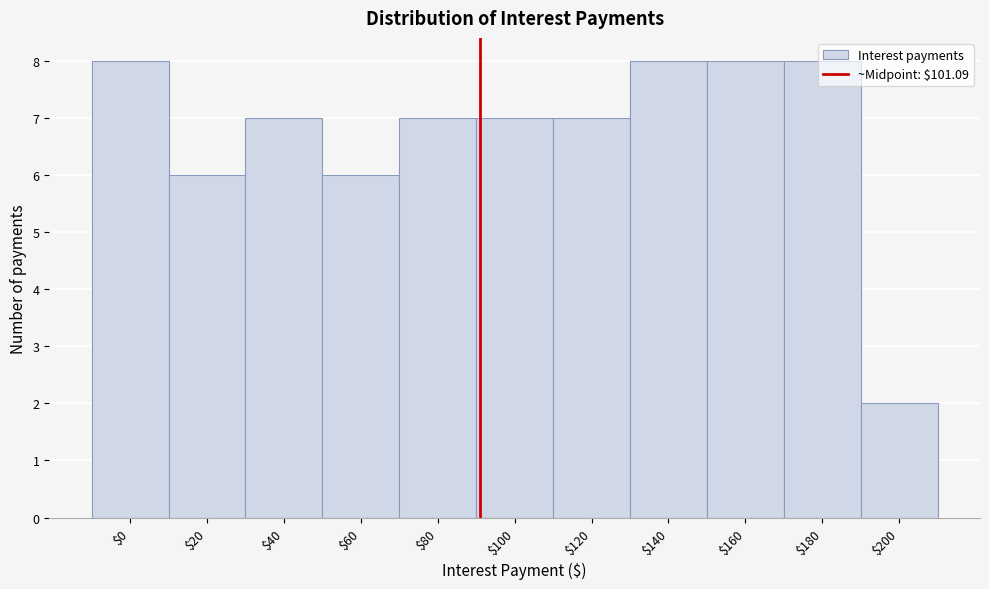

What is the average value?

7